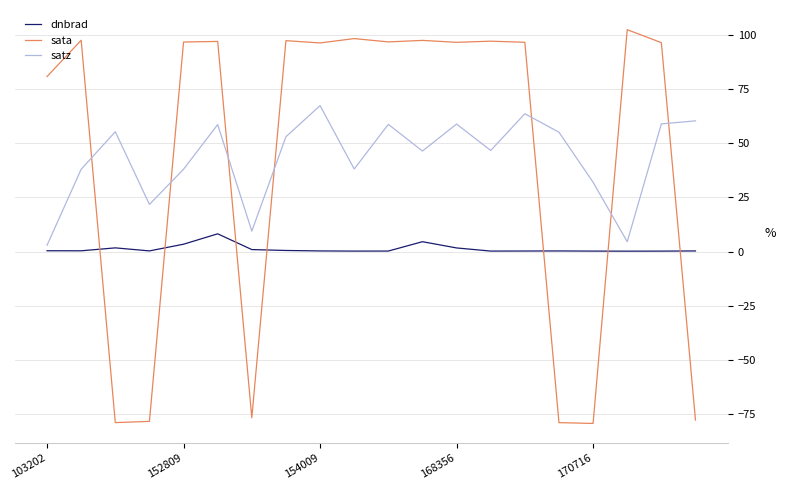

What is the difference between the maximum and minimum values in the sata series?

182.0